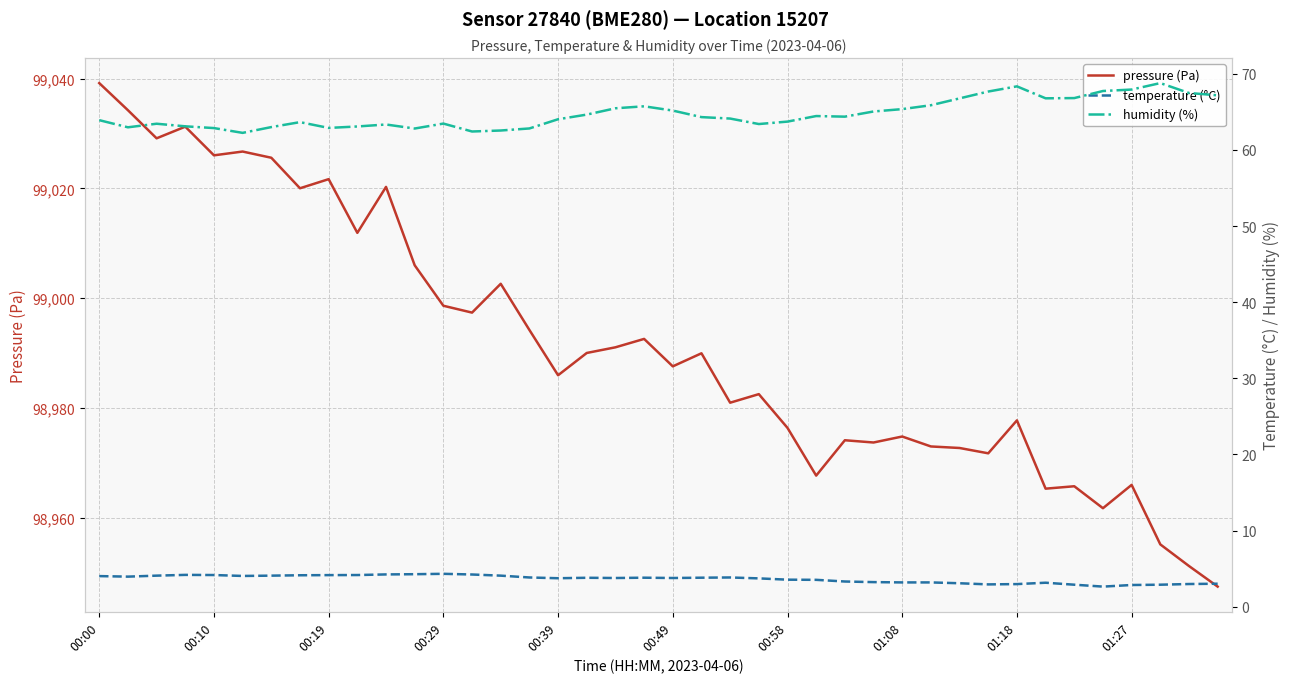

The value of pressure (Pa) at 00:10 is 49989.5. True or false?

False